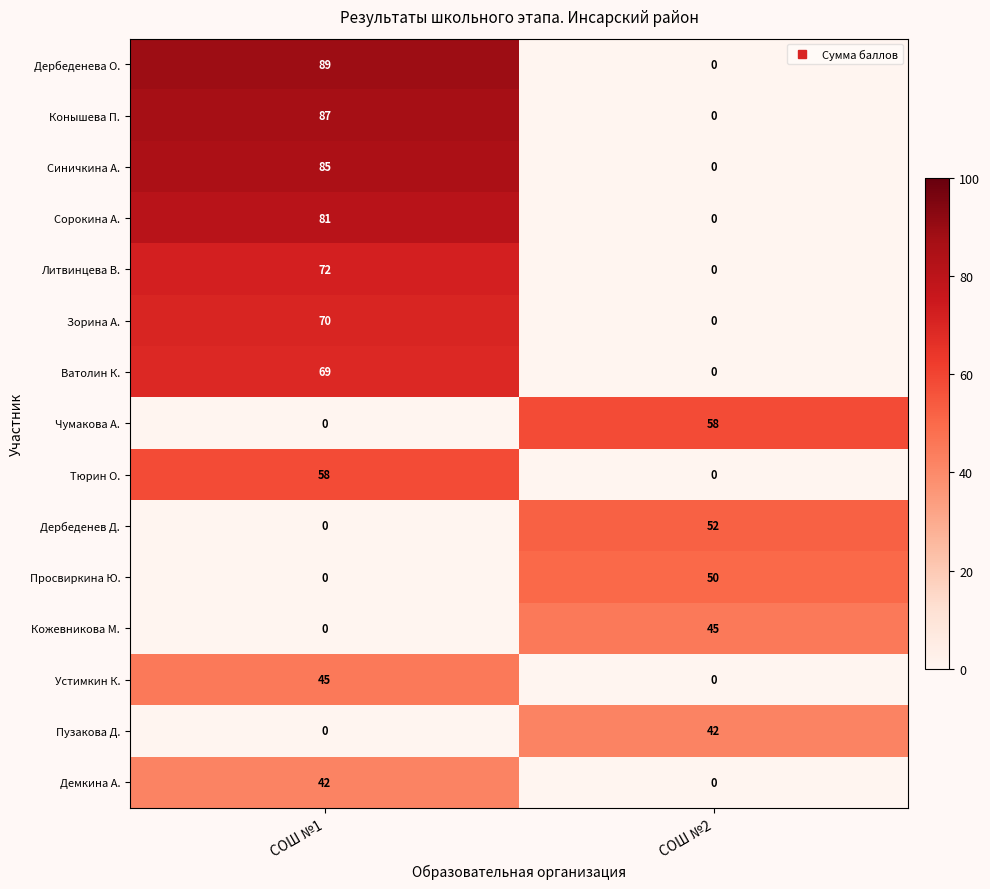

The Литвинцева В. series shows 0 at СОШ №2. True or false?

True